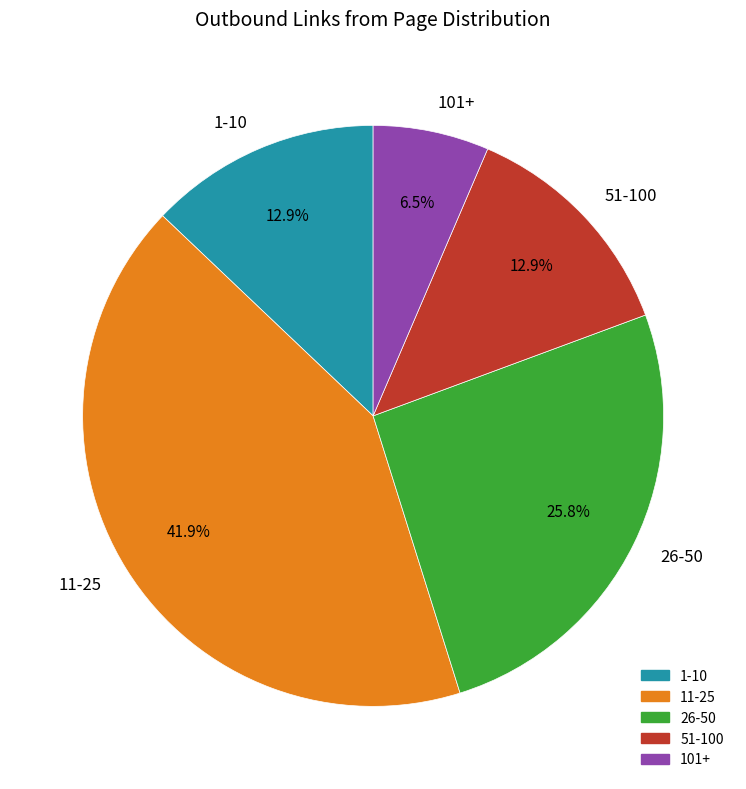

Is 26-50 the majority of the pie?

No